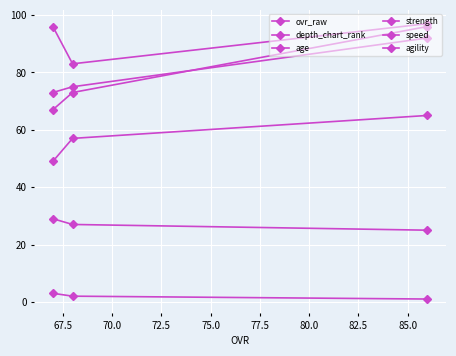

How many lines are shown in the chart?

6